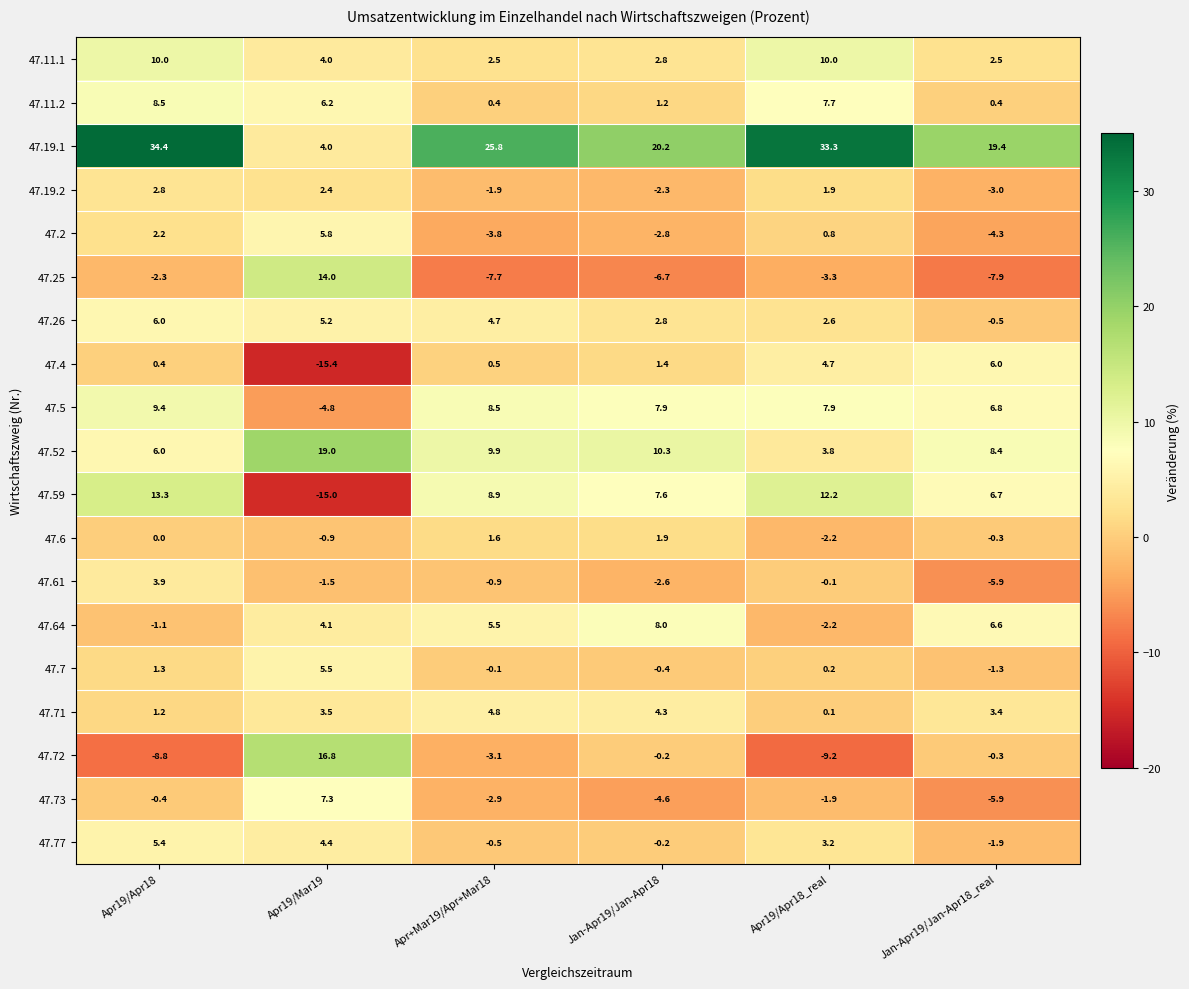

Is it true that 47.26 equals 2.8 at Jan-Apr19/Jan-Apr18?

True